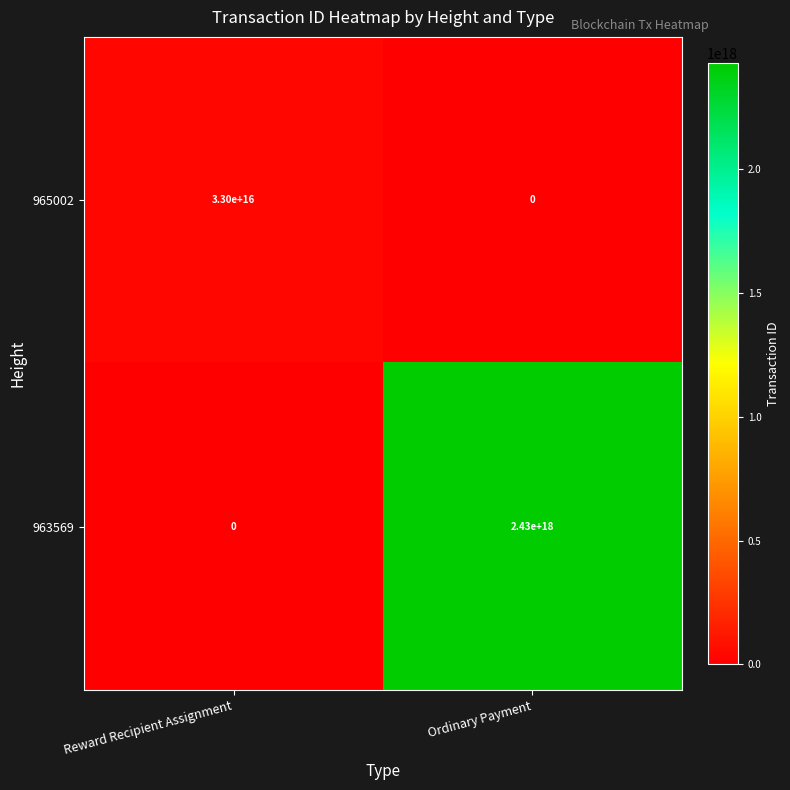

Count the number of data series in this chart.

2